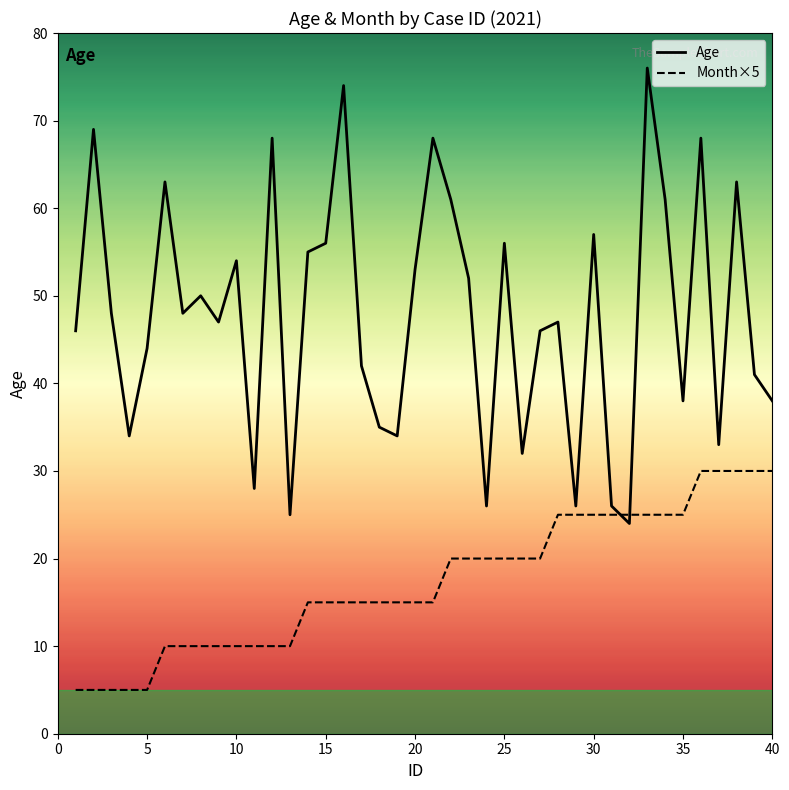

Which series has the largest range (max minus min)?

Age